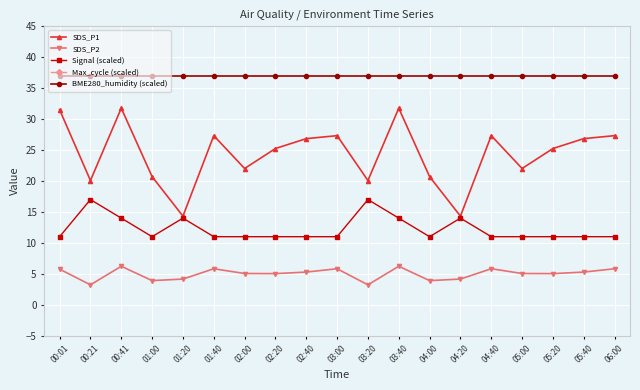

What is the maximum value shown in the chart?

37.0